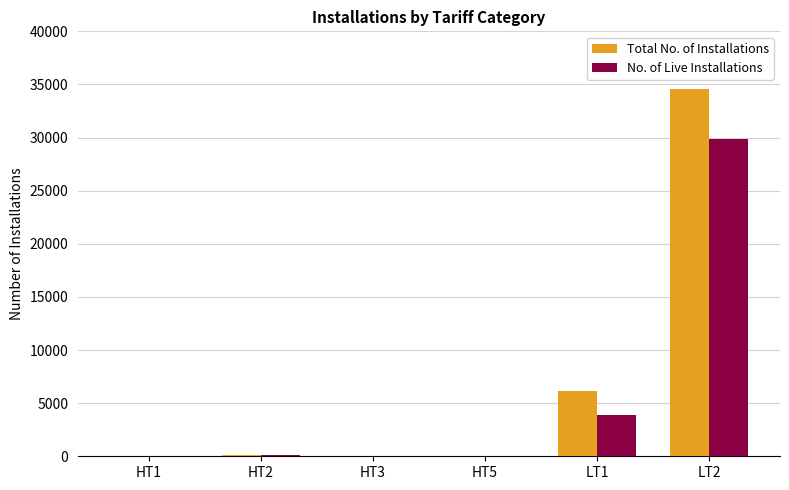

What is the average value of the Total No. of Installations series?

6807